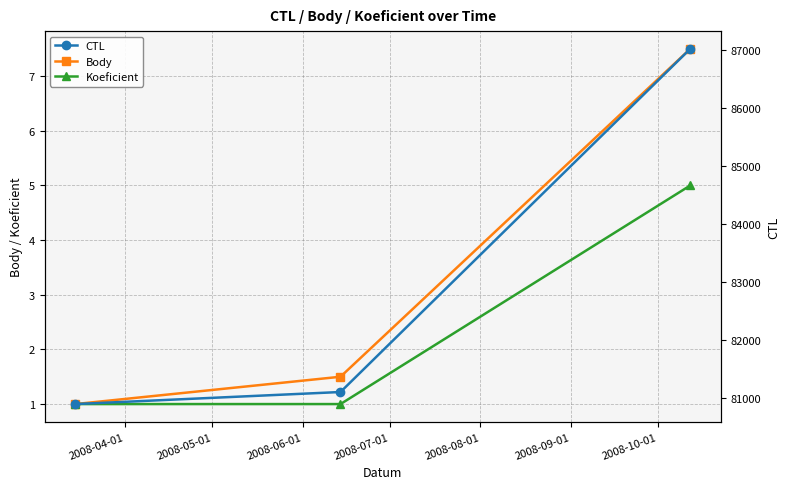

What is the highest value of the Koeficient series?

5.0